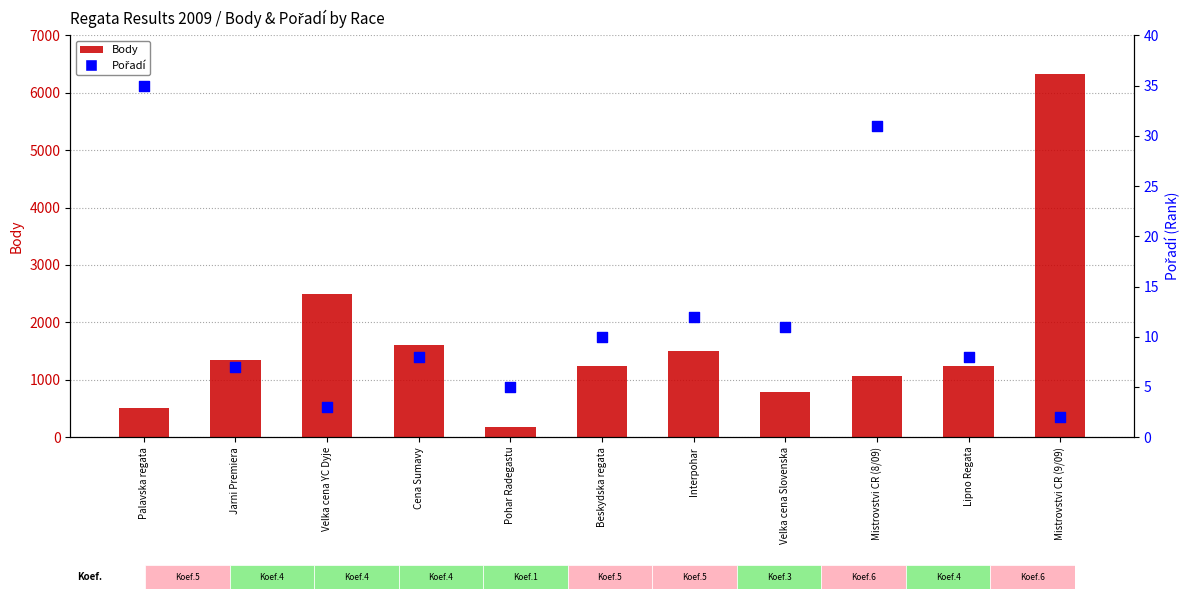

What are all the series names shown in the legend?

Body, Pořadí